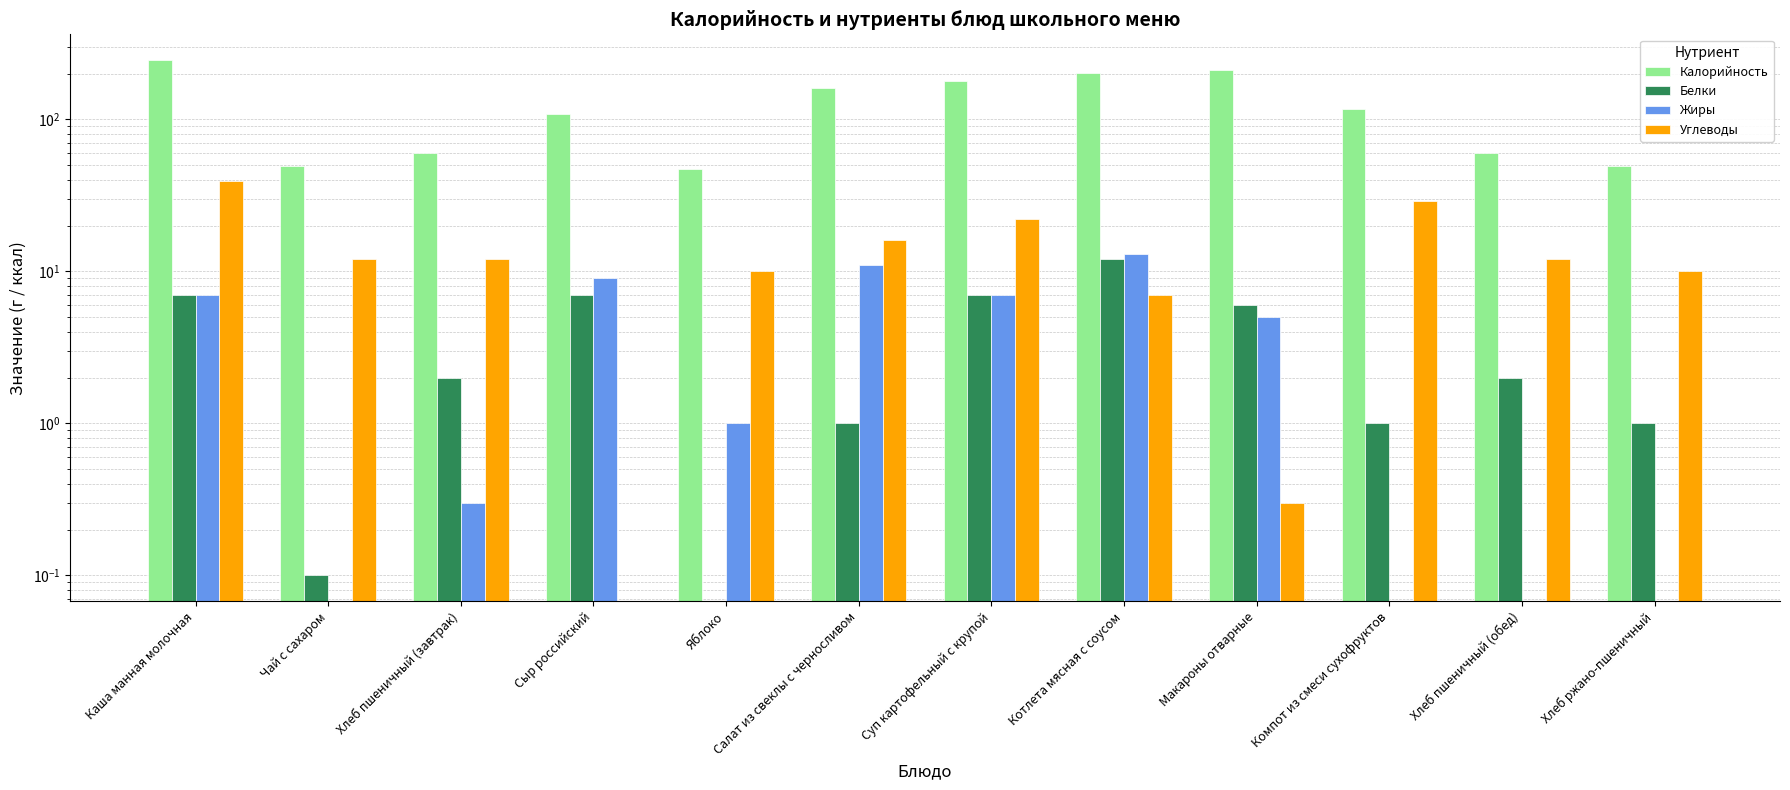

Read the Калорийность value at Каша манная молочная.

245.0